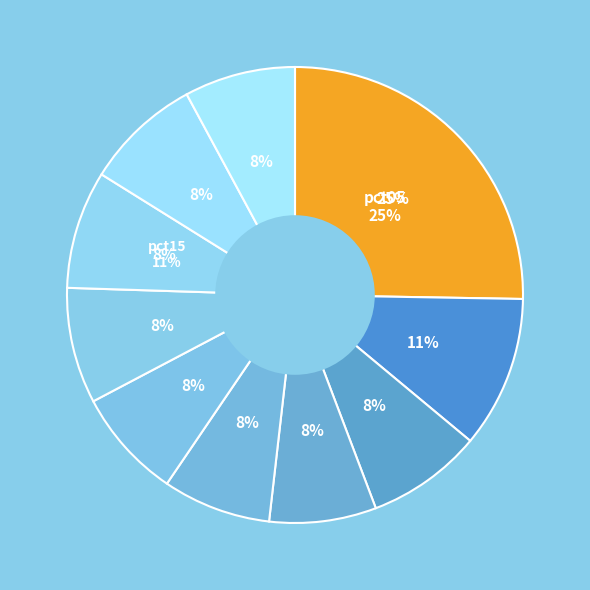

What percentage is the pct35 slice, to the nearest percent?

8%